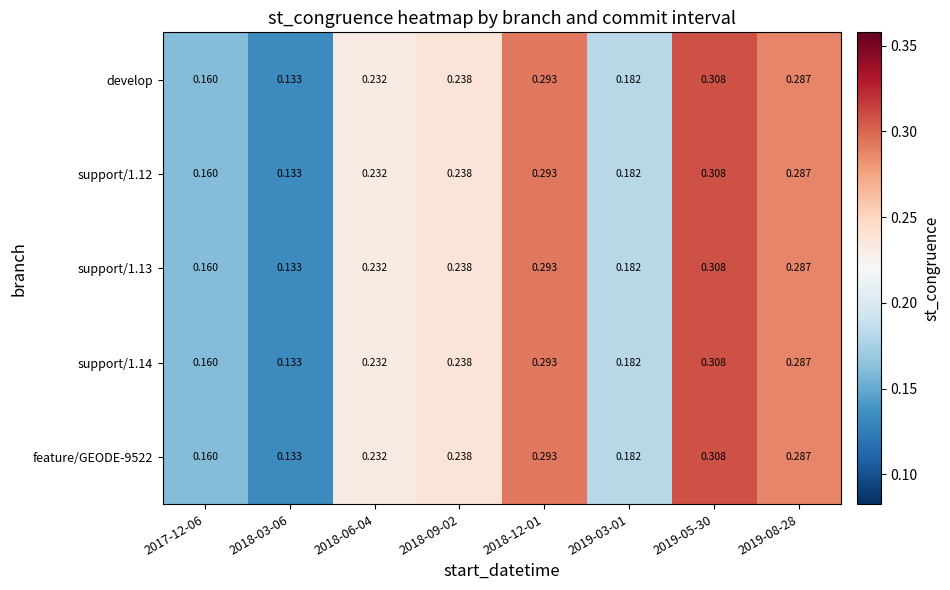

Is the value of support/1.14 at 2017-12-06 greater than the value of develop at 2019-03-01?

No